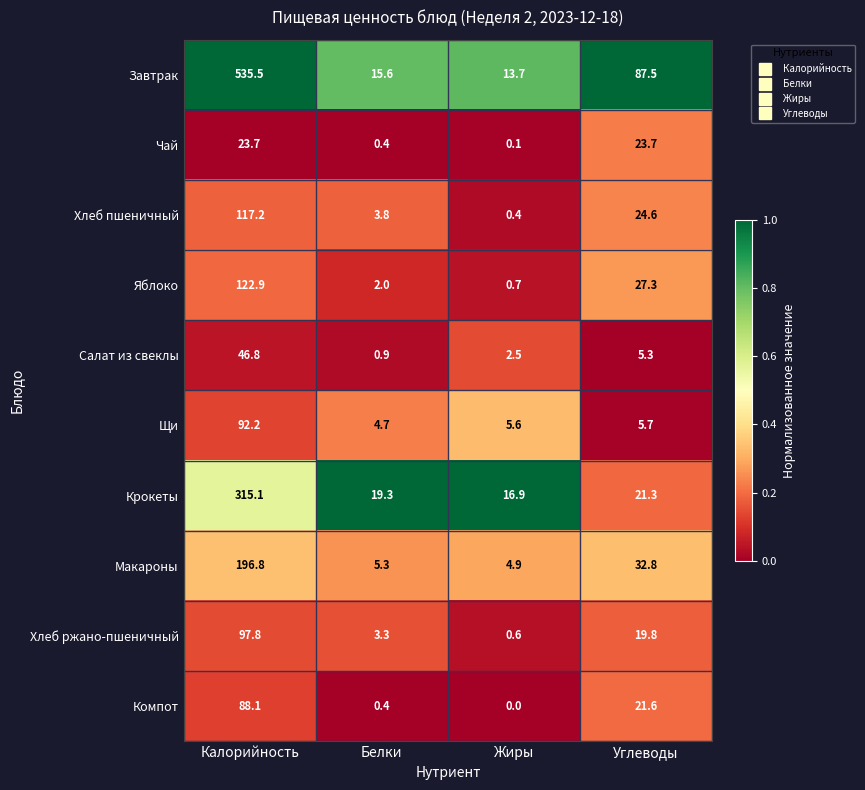

How many categories are shown in the chart?

4